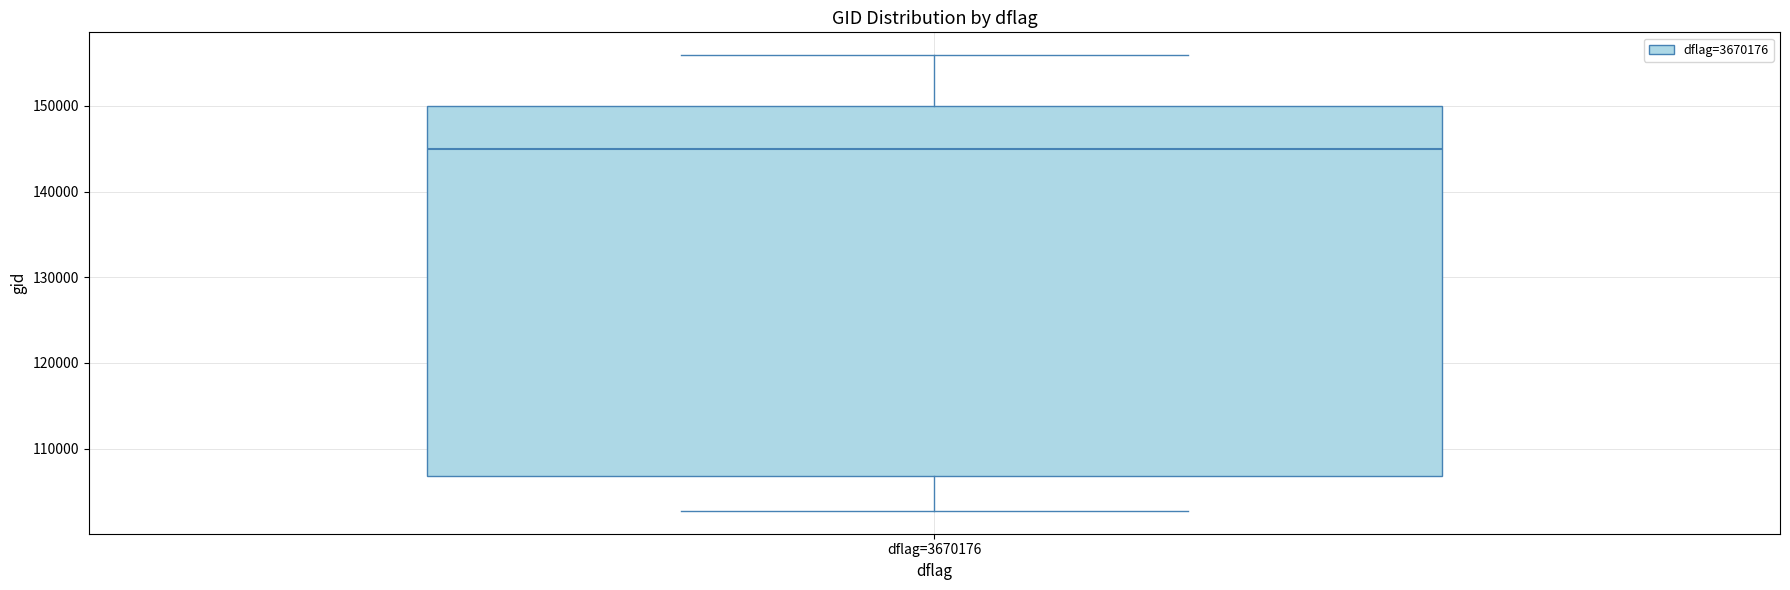

Transcribe this box plot: give where the median line is, the range the box spans, and where the two whiskers end, as read against the y-axis. The values are not printed on the chart, so give them approximately, as read against the axis.

median 145000, box 107000 to 150000, whiskers 103000 to 156000